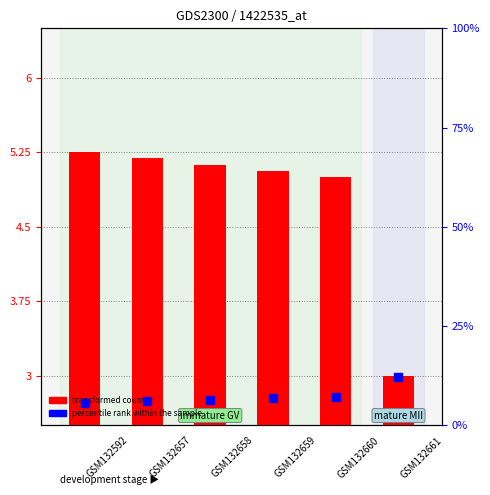

What are all the series names shown in the legend?

transformed count, percentile rank within the sample